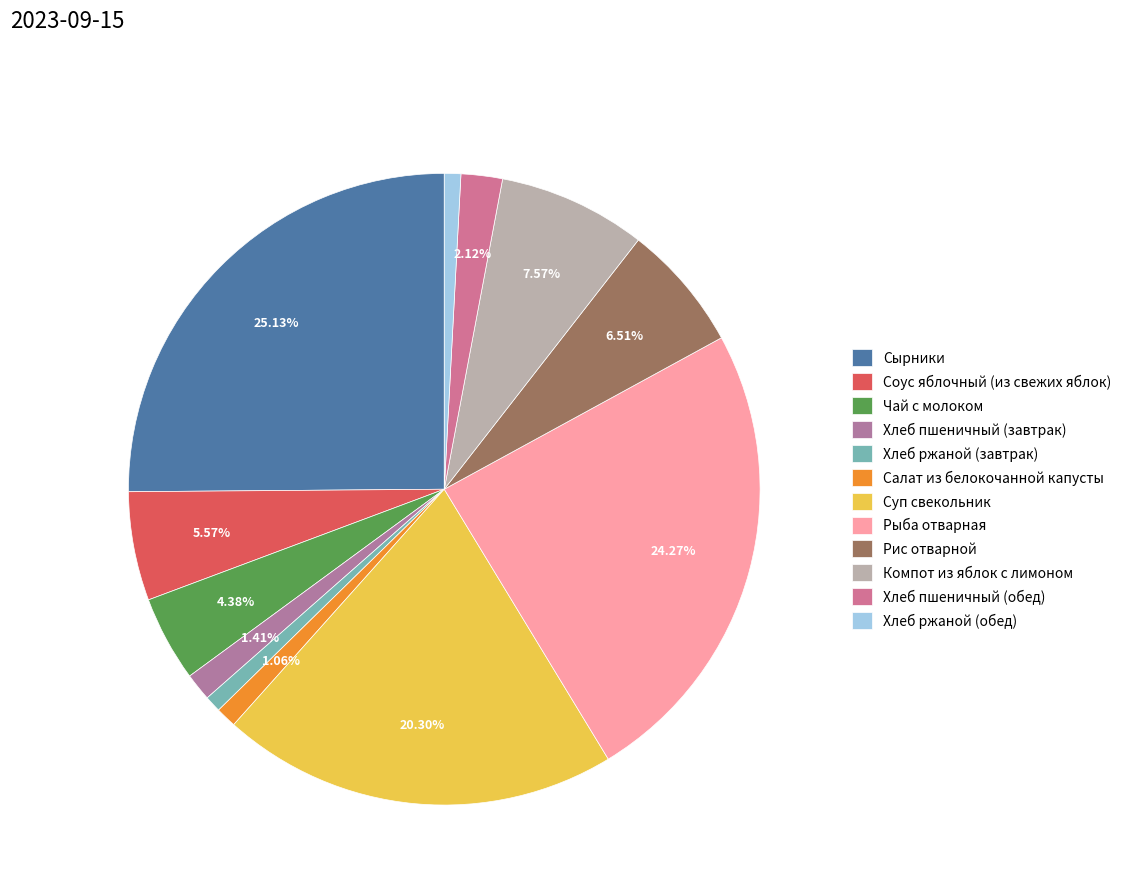

Is there any slice that represents more than half of the pie?

No